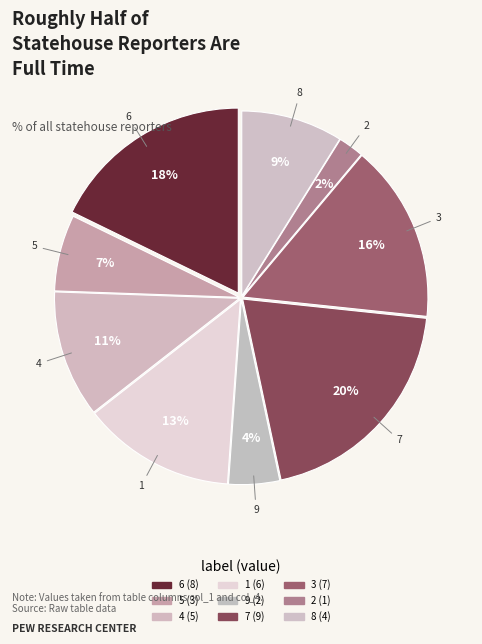

What percentage is NOT represented by 7?

80.0%